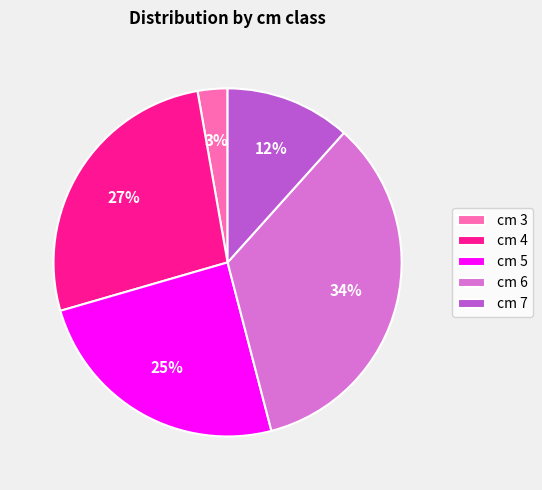

What is the ratio of the value at cm 4 to the value at cm 5?

1.1